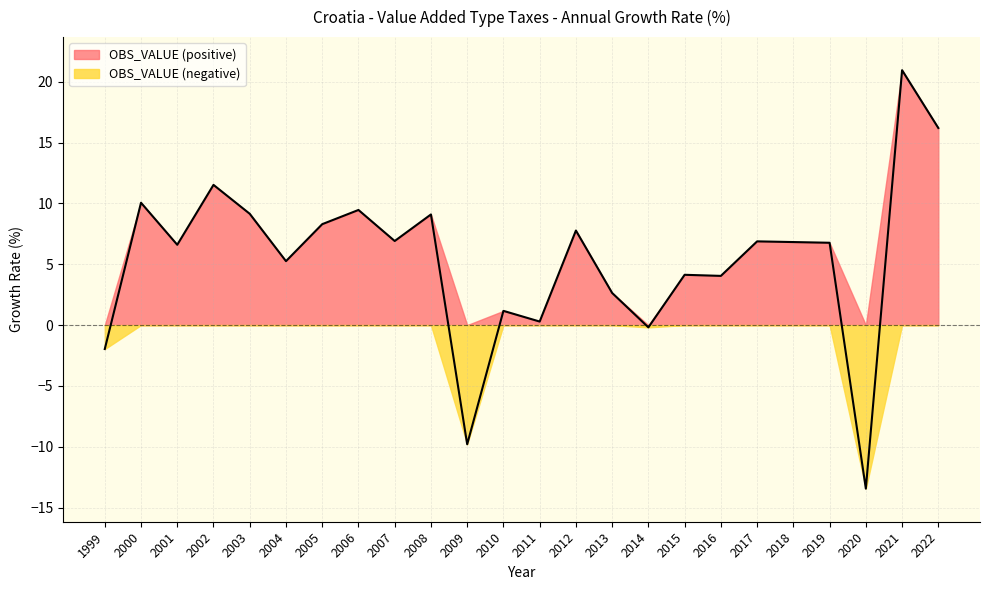

What is the change in value from 2002 to 2019?

-4.8